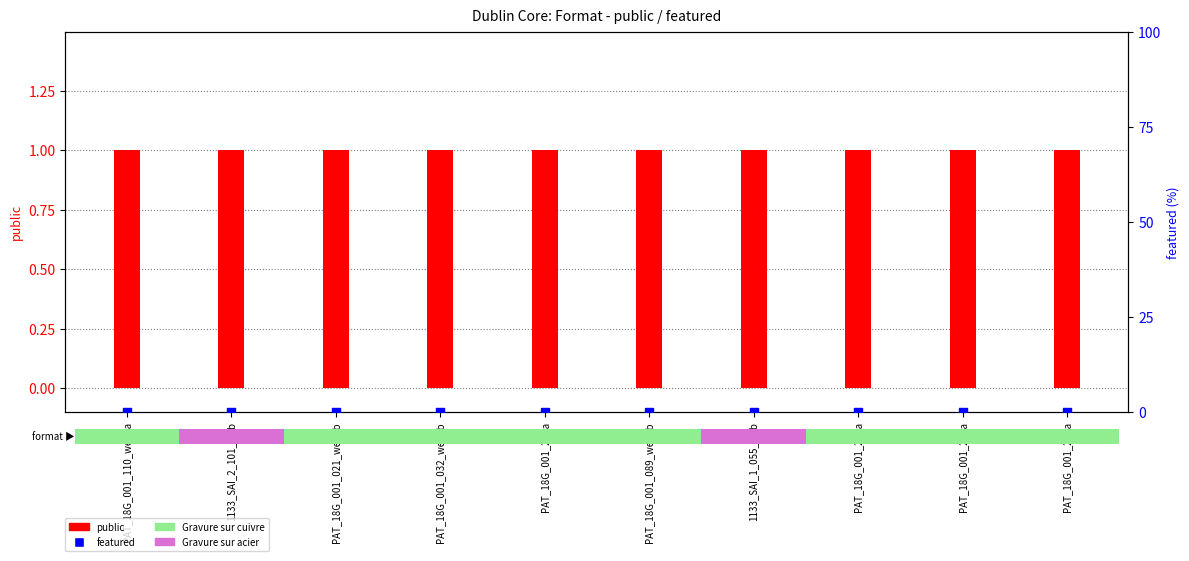

At how many categories does at least one series exceed 0?

10